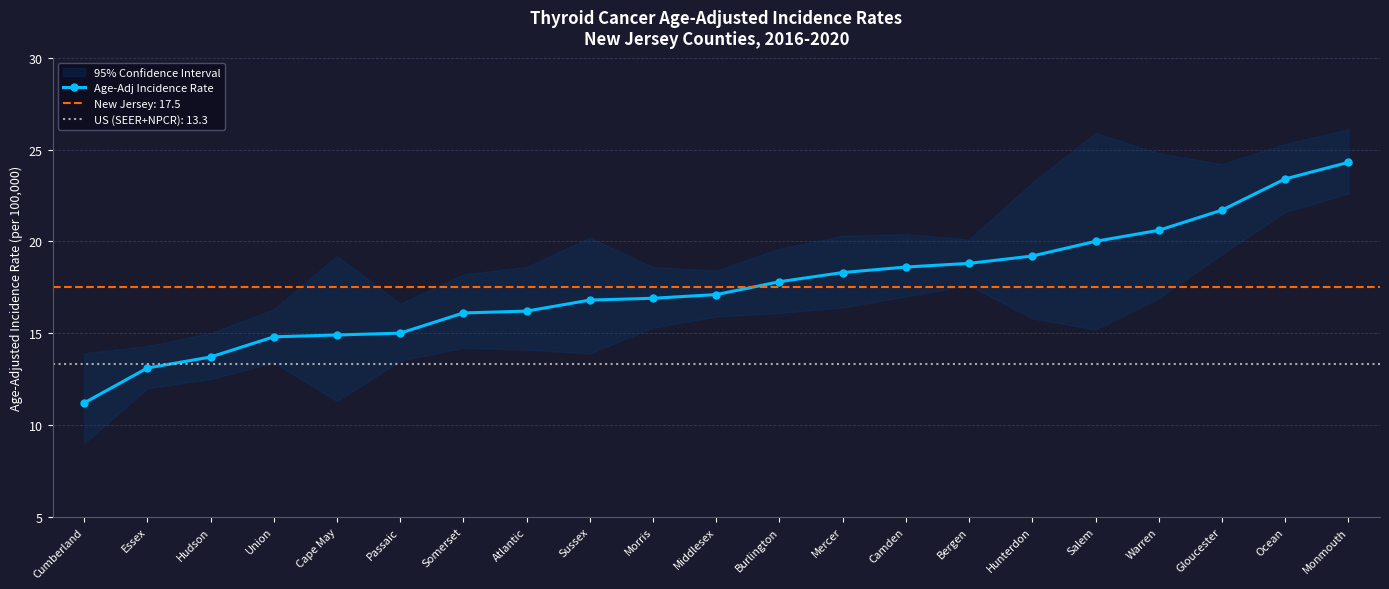

True or false: the data shows 17.1 at Middlesex.

True